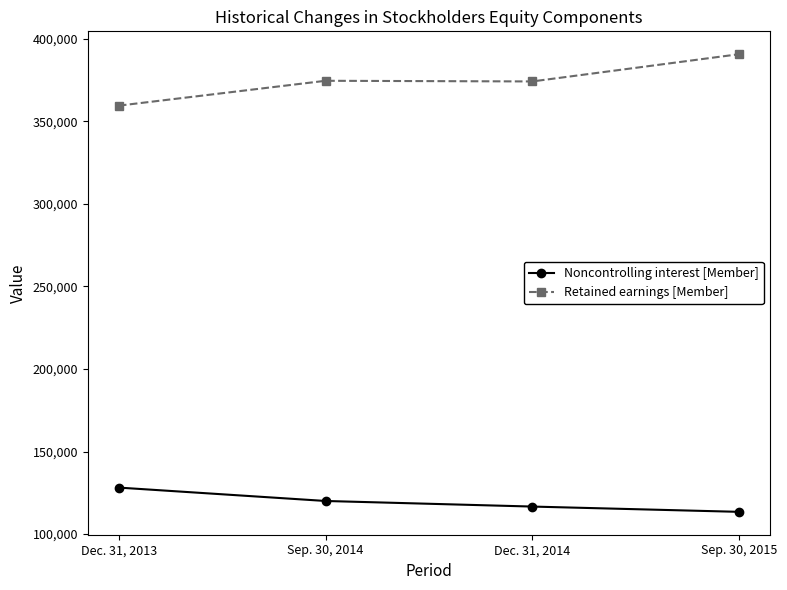

What is the label of the 4th point from the right?

Dec. 31, 2013